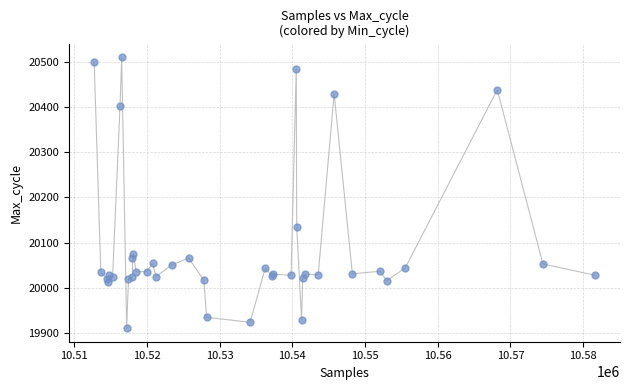

What Y value in the scatter plot is closest to 20210?

20135